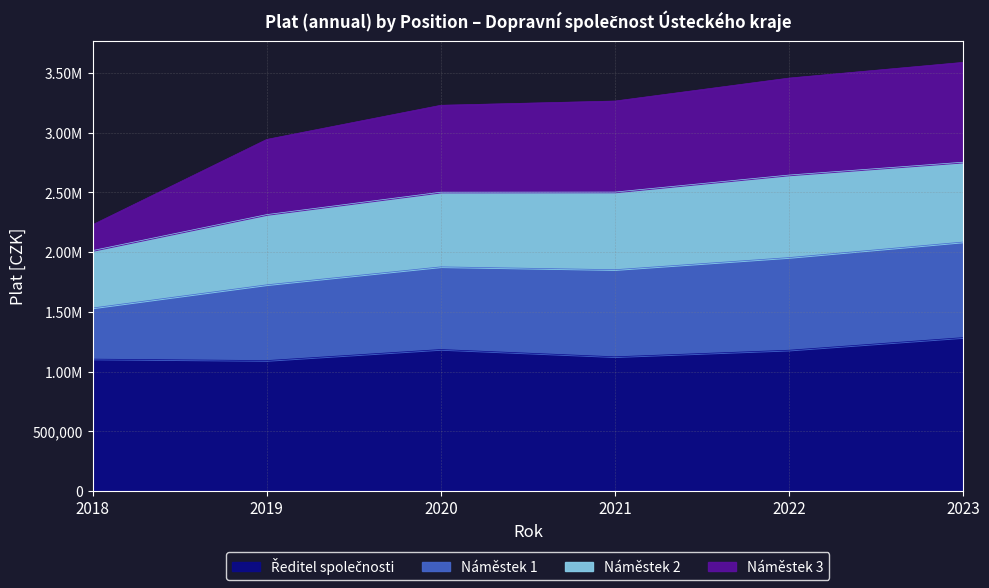

Where is the first local maximum for Ředitel společnosti?

2020